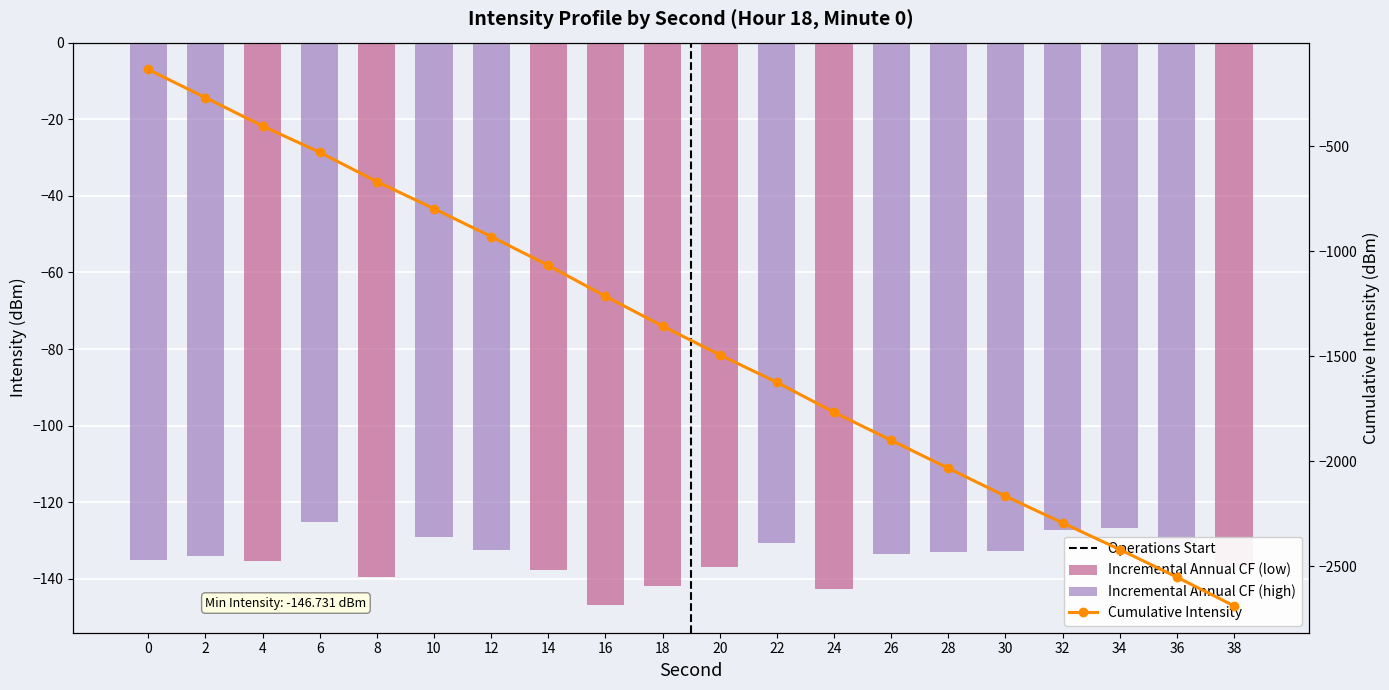

What is the lowest value of the Incremental Annual CF series?

-146.7